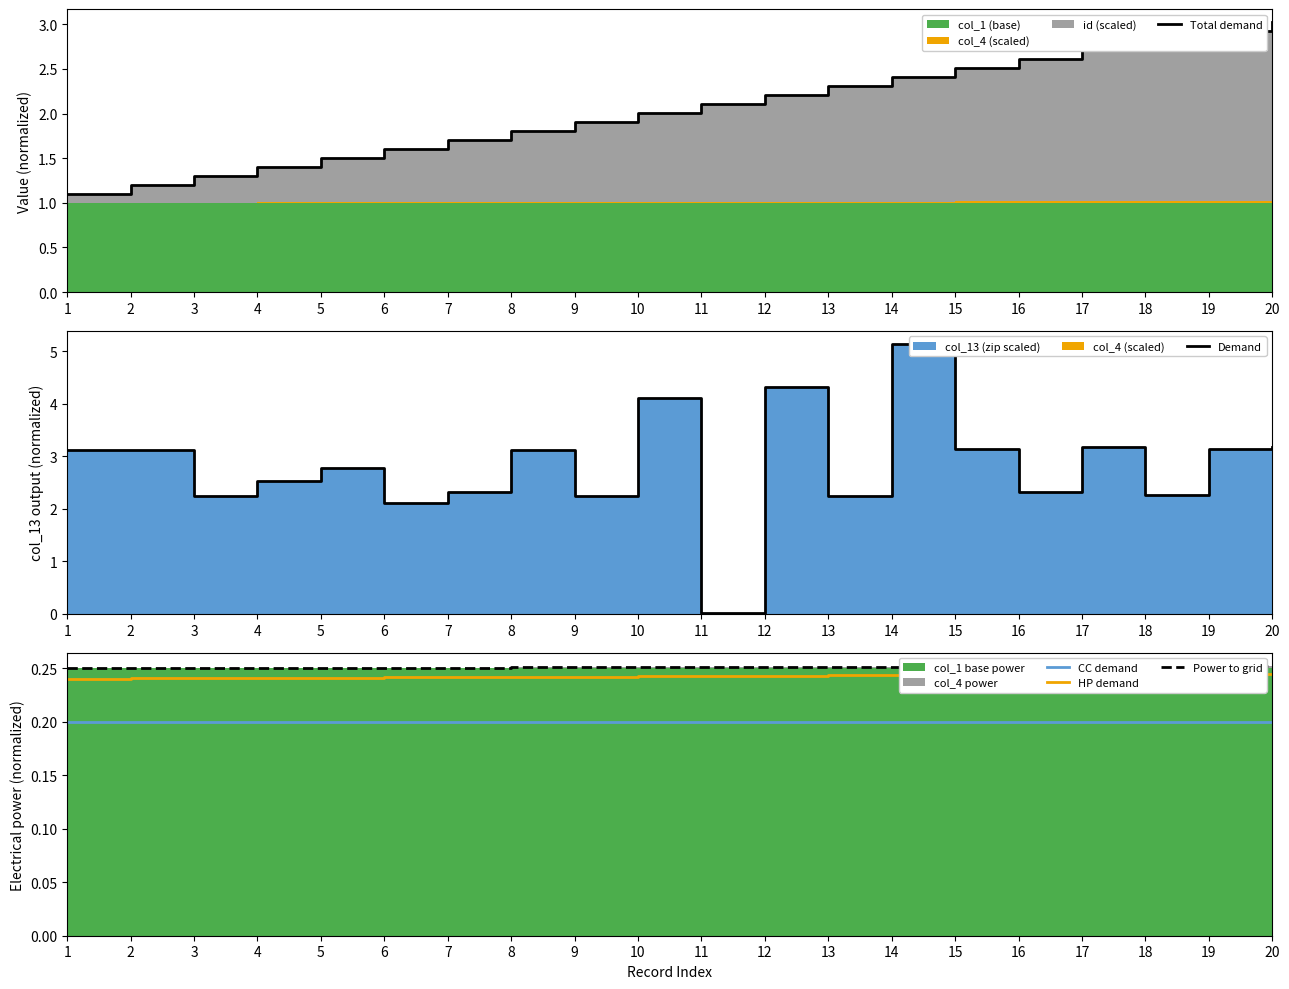

What is the approximate value of Total demand at 2?

1.2